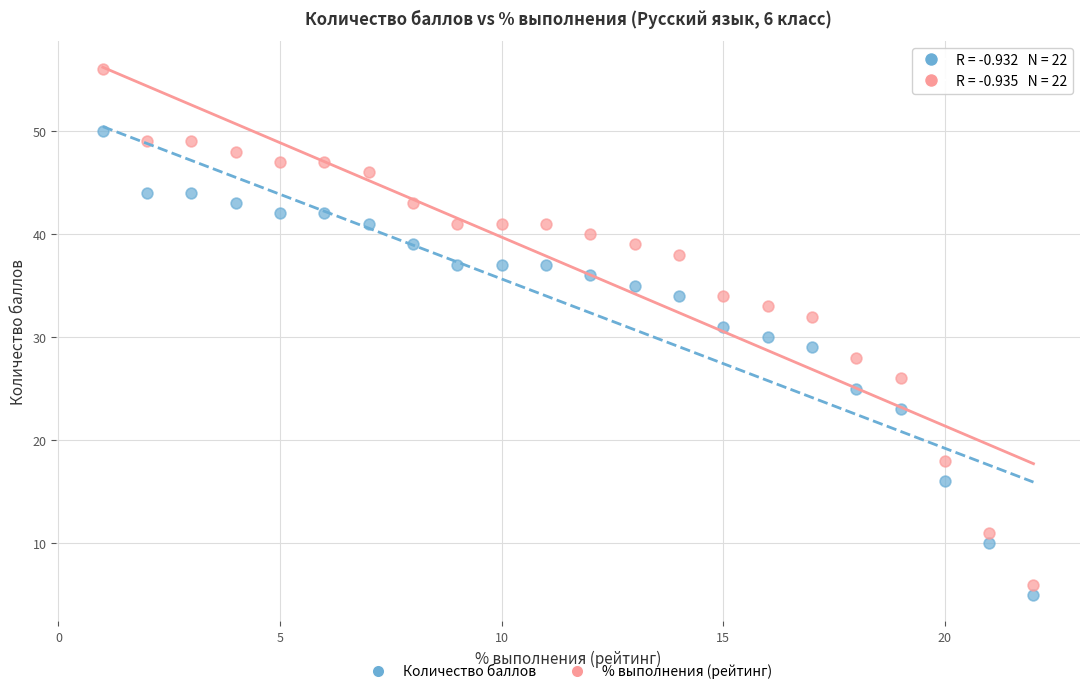

Across all data points, what is the range of Y values (max minus min)?

51